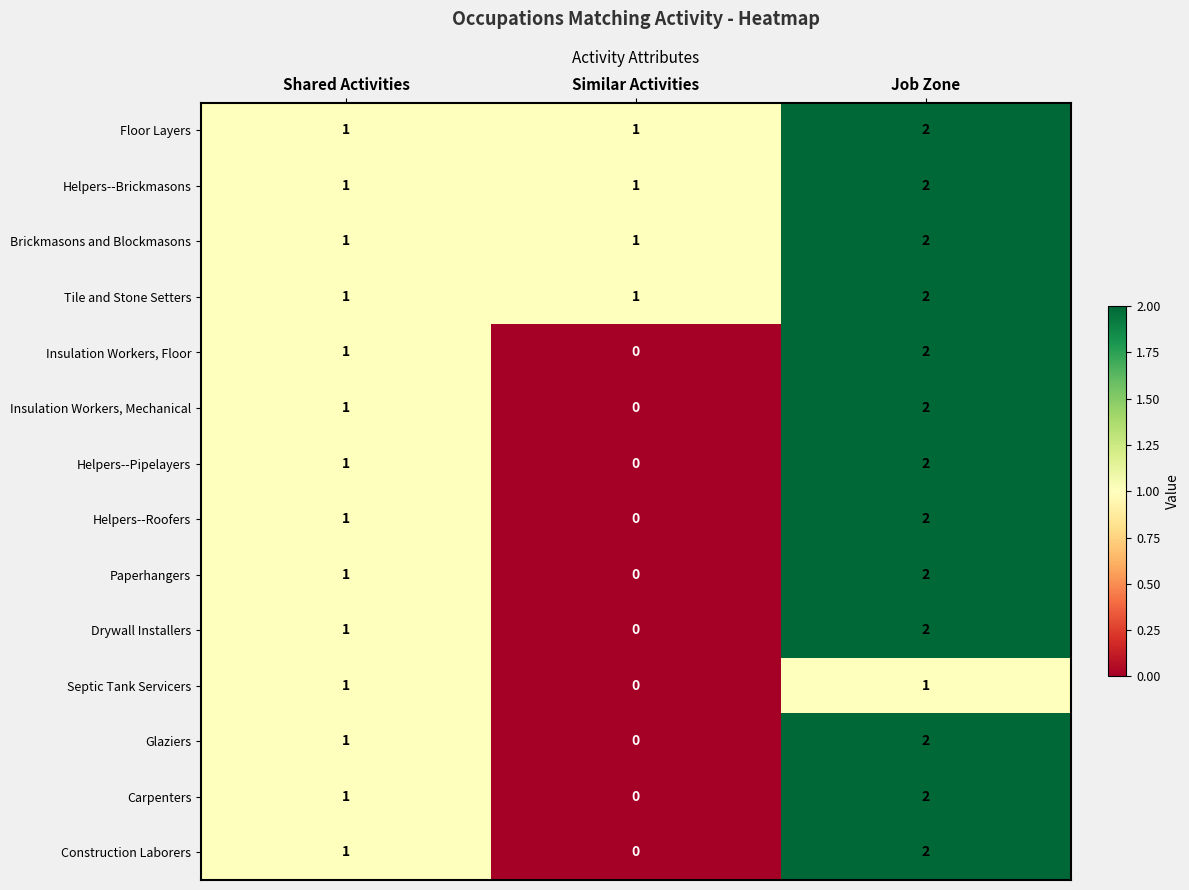

At how many categories does at least one series exceed 0?

3